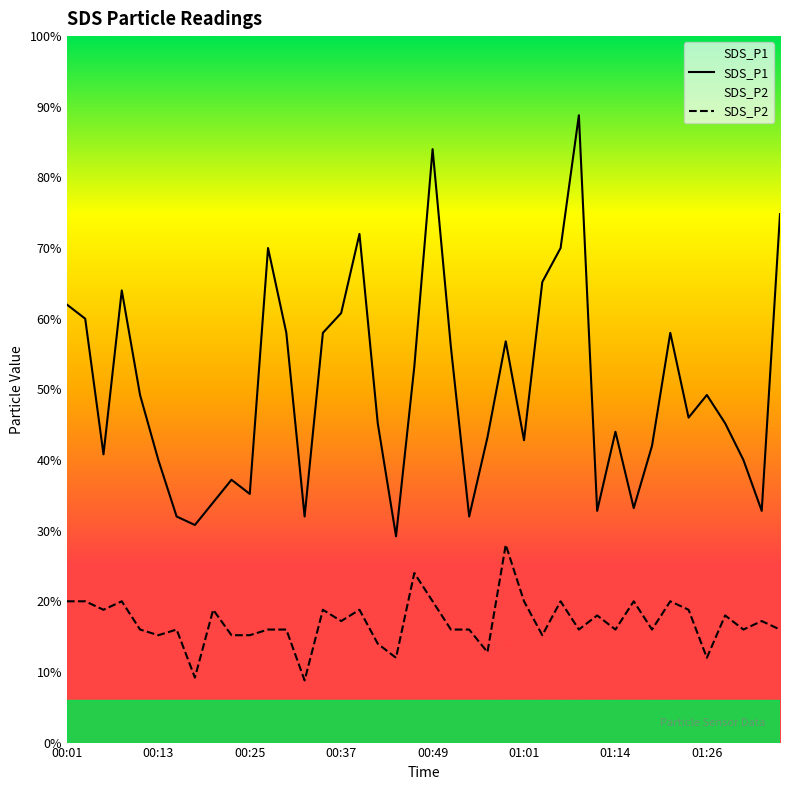

In SDS_P1, how many points are higher than both neighbors (excluding endpoints)?

10